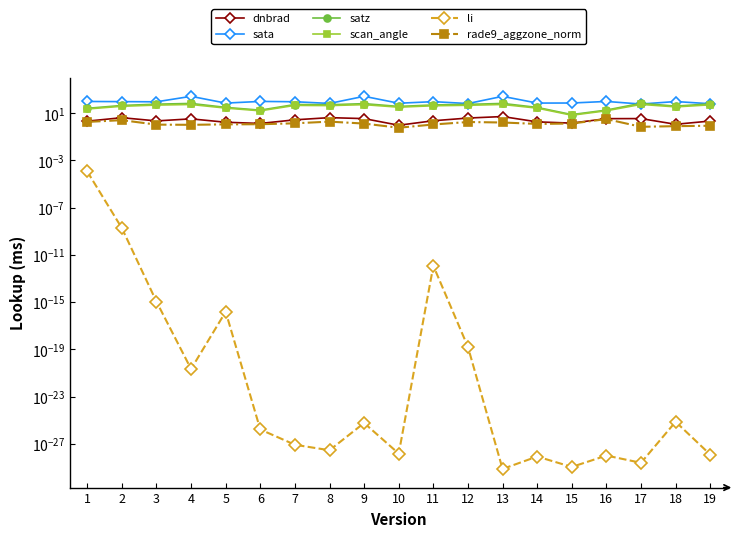

The value of li at 12 is 0.0. True or false?

False